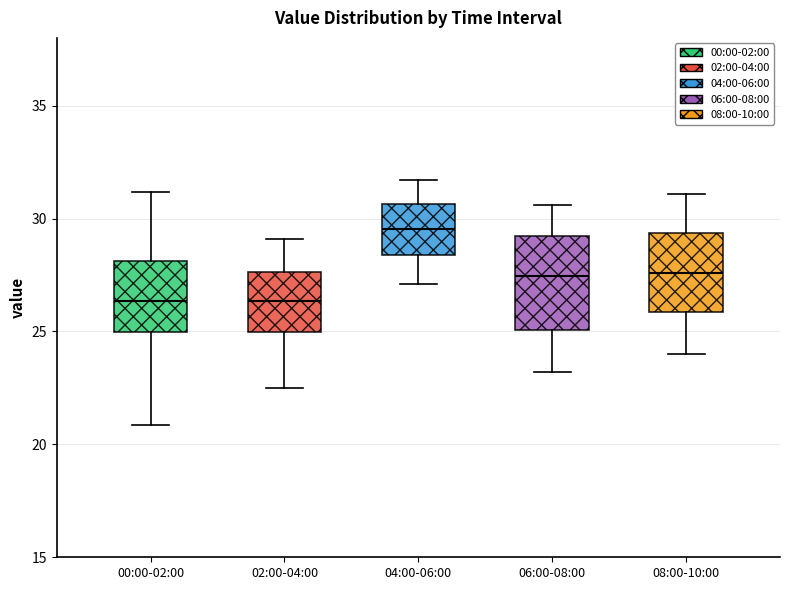

Which box's median line is the highest?

04:00-06:00